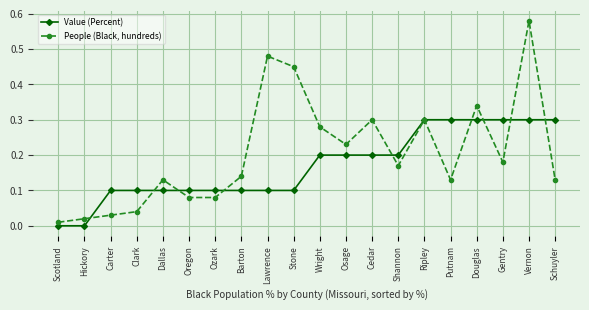

What is the label of the 14th point from the left?

Shannon